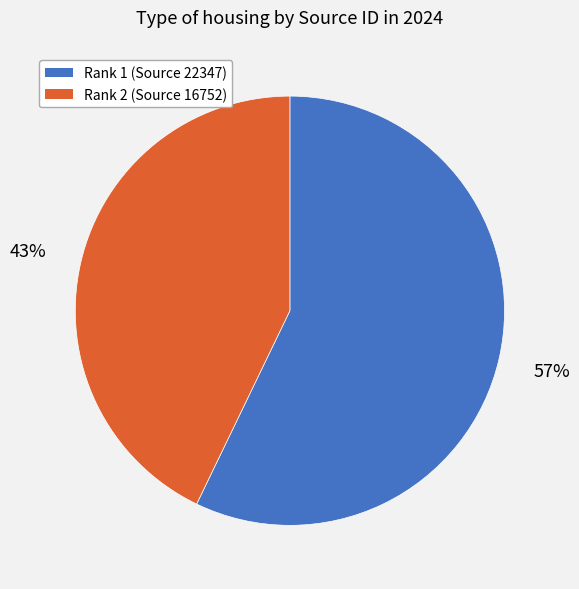

Is there any slice that represents more than half of the pie?

Yes